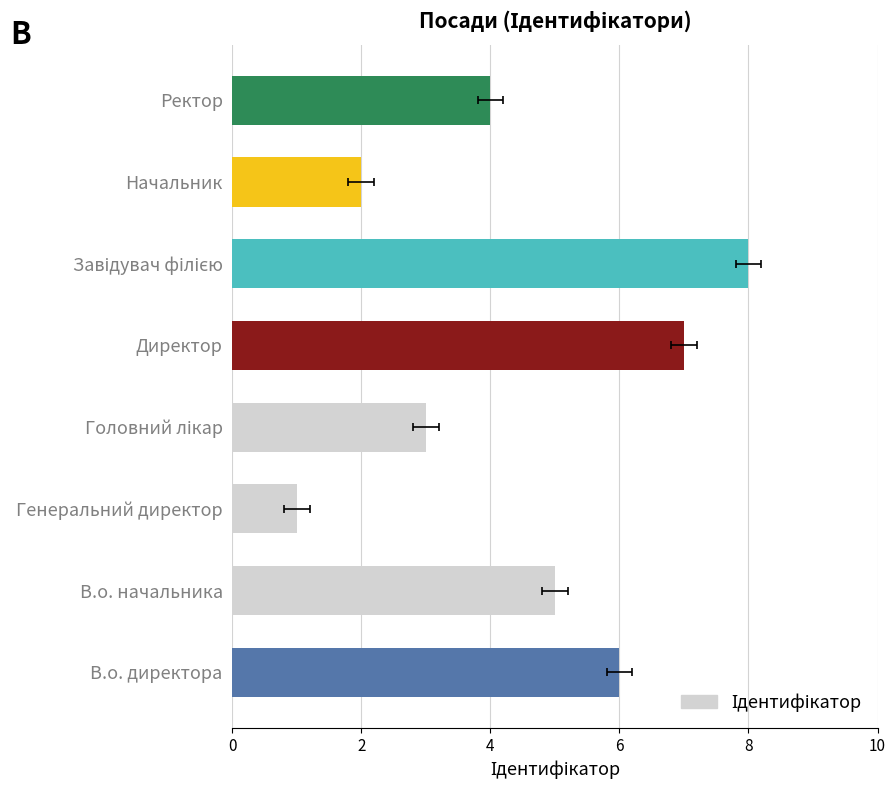

What is the average value?

4